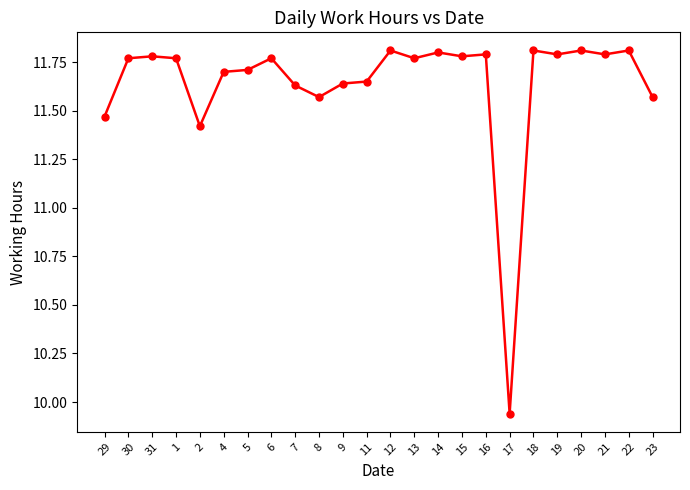

The chart shows a value of 11.8 at 31. True or false?

True